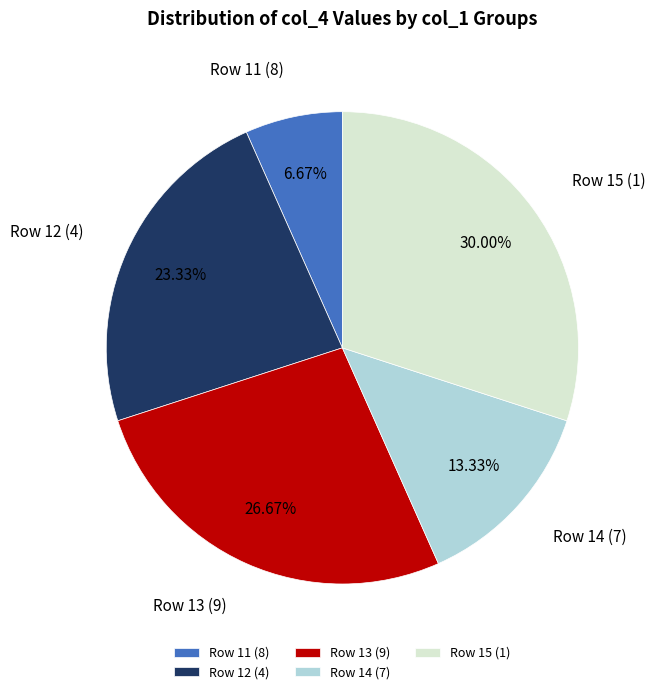

Rank the categories by value from lowest to highest.

Row 11 (8), Row 14 (7), Row 12 (4), Row 13 (9), Row 15 (1)